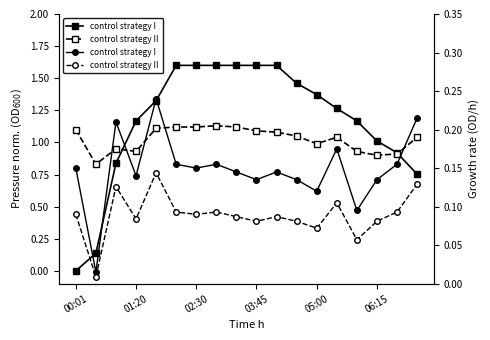

Which label corresponds to the smallest value in the chart?

00:01